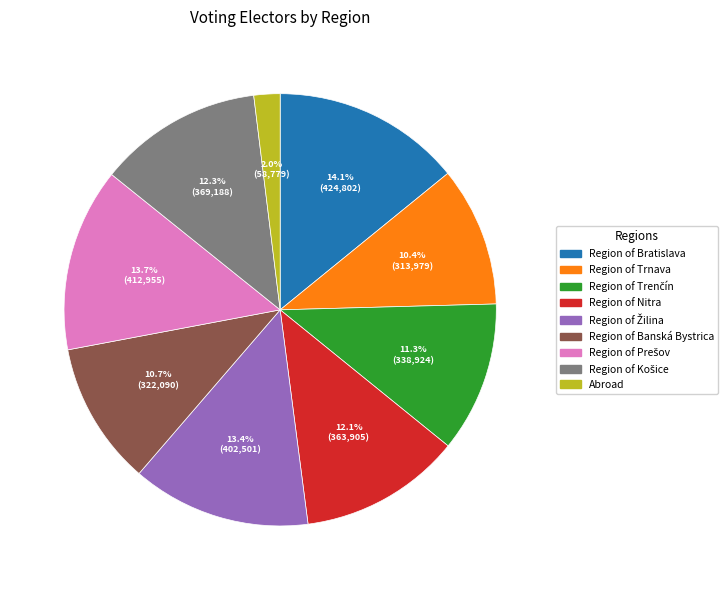

To the nearest percent, what portion does Abroad represent?

2%